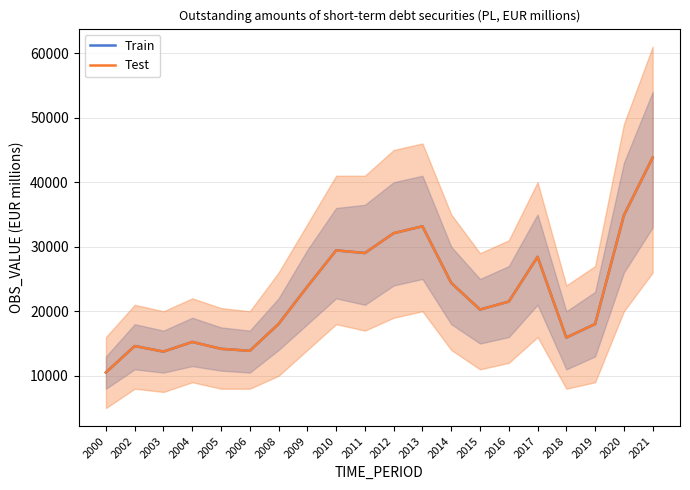

Reading left to right, extract all data points from this chart.

Train: 2000=10525.3	2002=14610.4	2003=13751.6	2004=15248.0	2005=14183.2	2006=13876.5	2008=18035.2	2009=23822.9	2010=29434.5	2011=29022.9	2012=32097.9	2013=33167.6	2014=24397.9	2015=20266.7	2016=21500.6	2017=28431.4	2018=15924.8	2019=18024.4	2020=34860.1	2021=43815.0
Test: 2000=10525.3	2002=14610.4	2003=13751.6	2004=15248.0	2005=14183.2	2006=13876.5	2008=18035.2	2009=23822.9	2010=29434.5	2011=29022.9	2012=32097.9	2013=33167.6	2014=24397.9	2015=20266.7	2016=21500.6	2017=28431.4	2018=15924.8	2019=18024.4	2020=34860.1	2021=43815.0